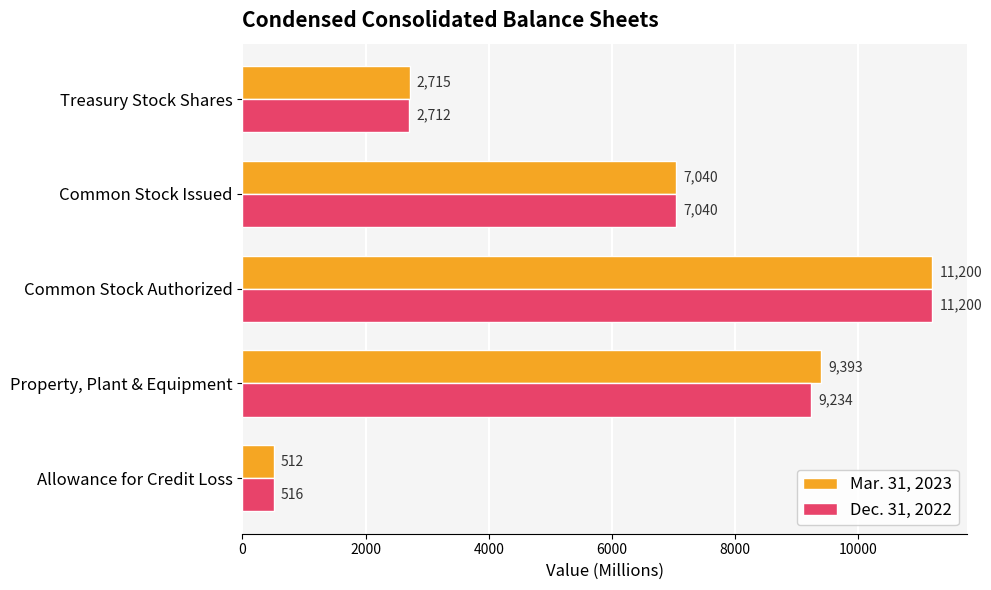

List the series in order of their overall mean, lowest first.

Dec. 31, 2022, Mar. 31, 2023